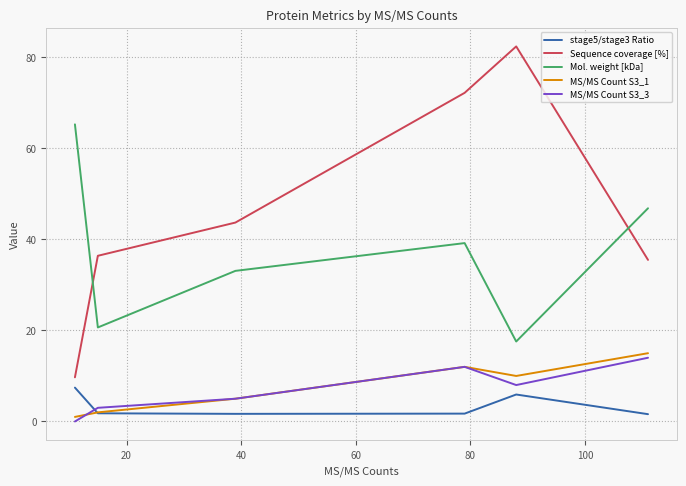

List the series in order of their peak value, lowest first.

stage5/stage3 Ratio, MS/MS Count S3_3, MS/MS Count S3_1, Mol. weight [kDa], Sequence coverage [%]